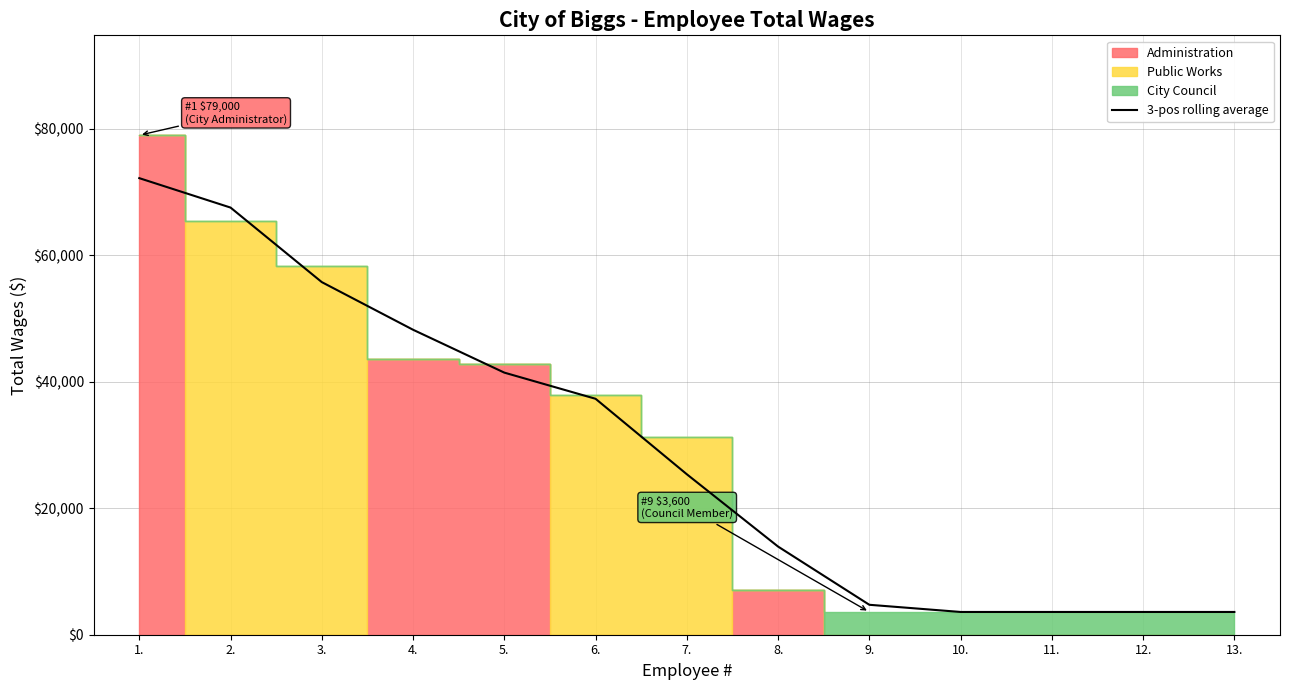

What is the smallest value displayed?

3600.0